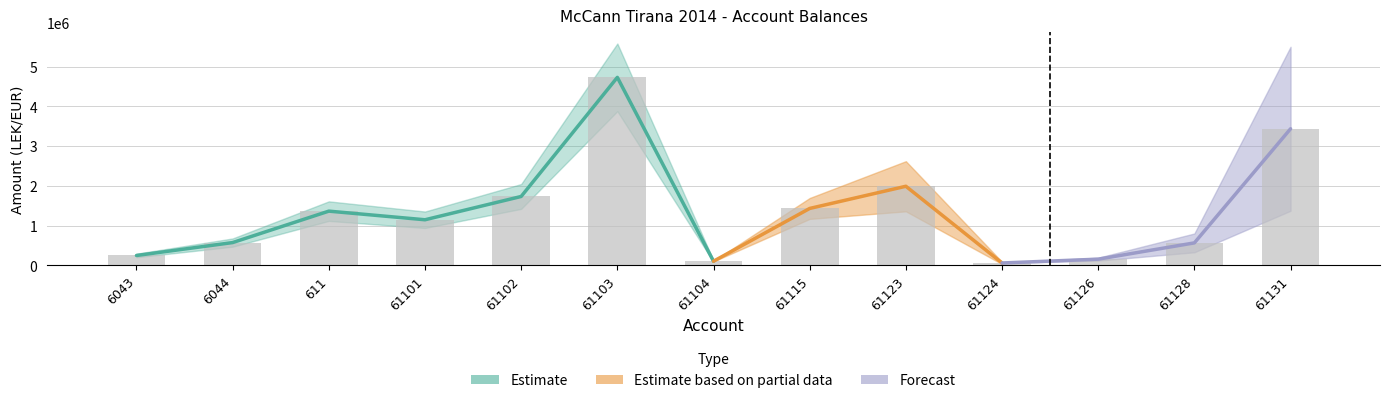

Does the chart contain any negative values?

No